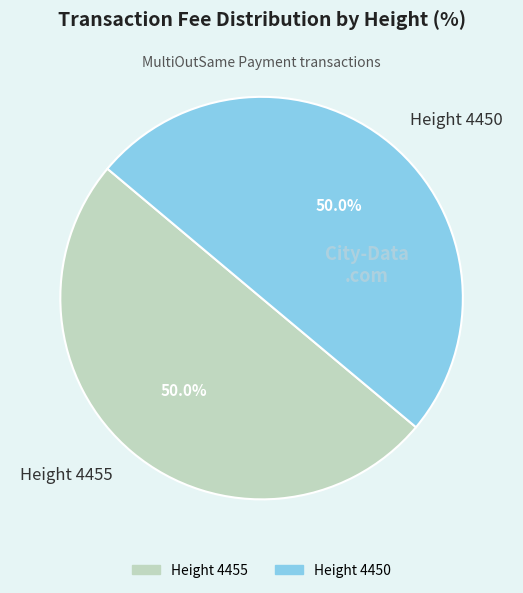

Count the number of slices in the pie.

2